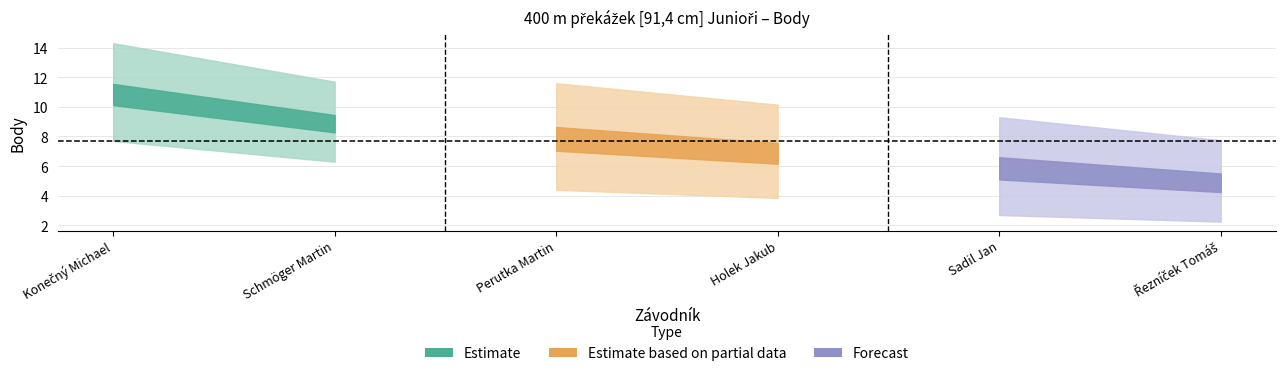

What is the difference between the maximum and second lowest values?

5